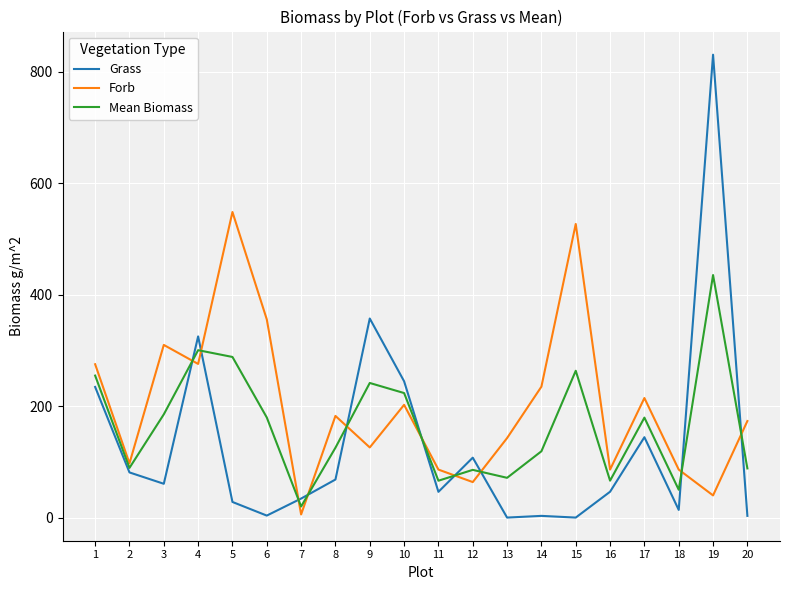

What is the greatest value displayed?

830.2